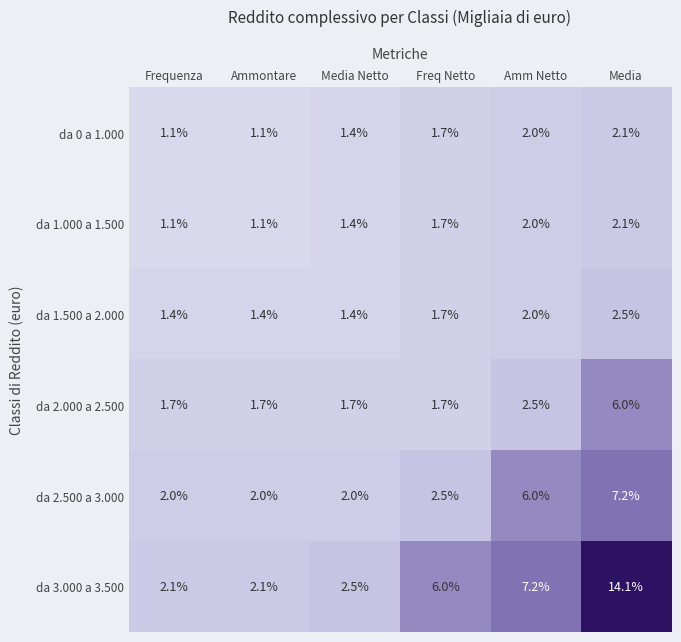

What is the difference between the maximum and minimum values in the da 2.000 a 2.500 series?

4.3